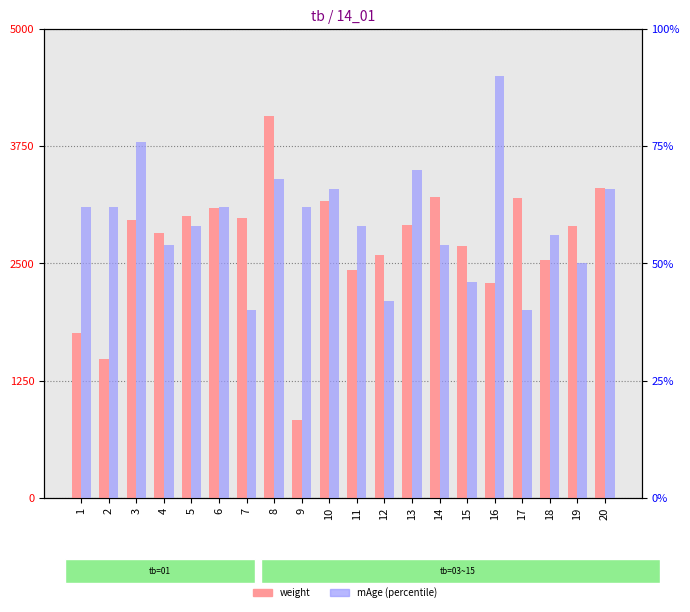

What is the sum of the weight values at 6 and 17?

6290.0